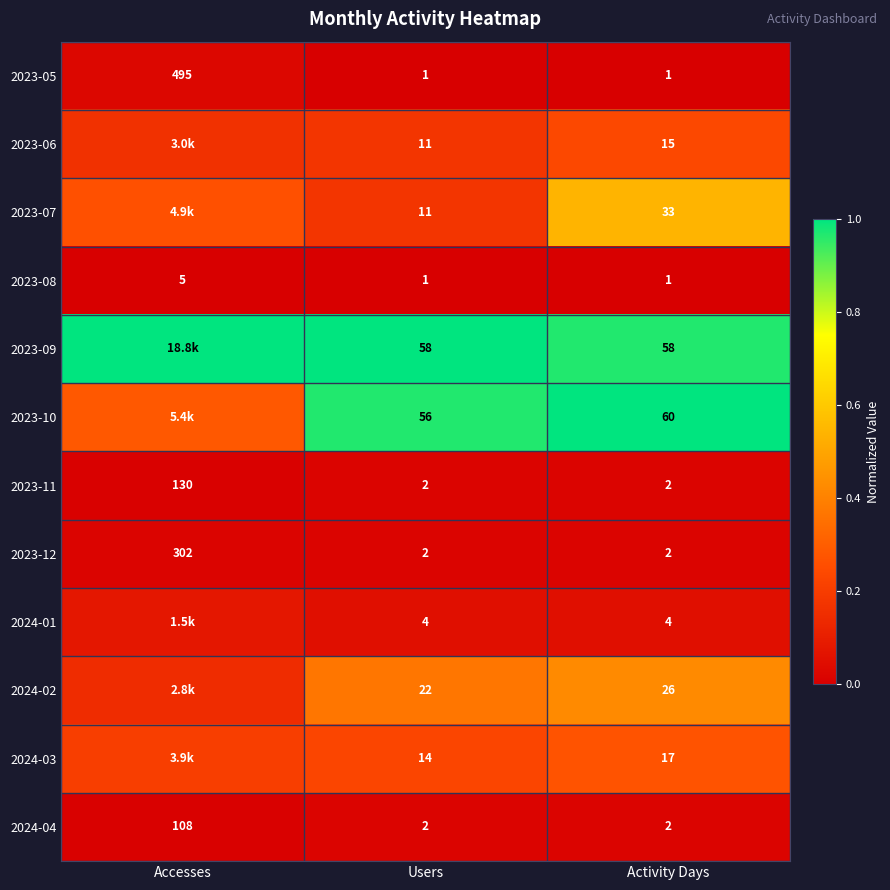

Is the value of 2023-08 at Accesses greater than the value of 2023-12 at Users?

Yes